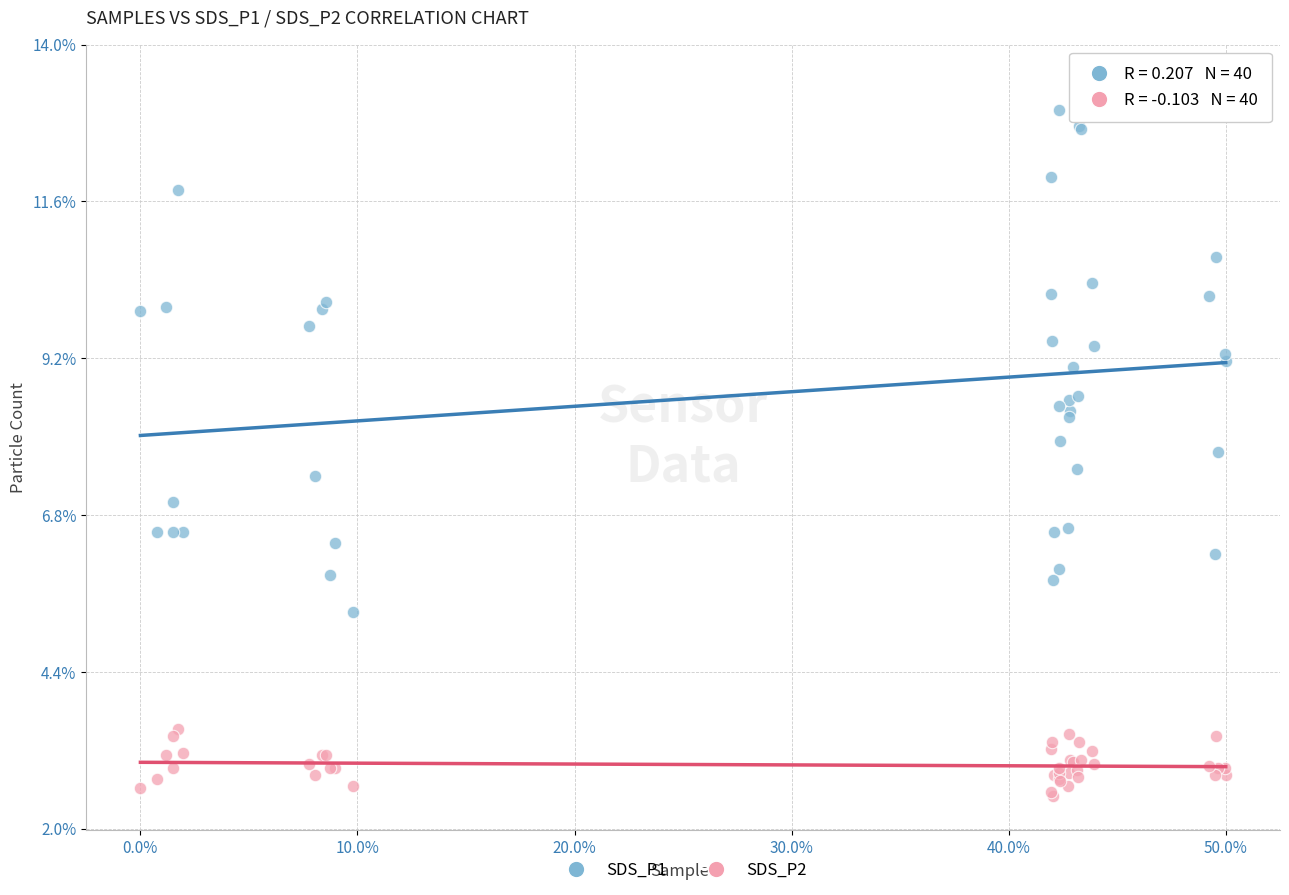

Which series reaches the minimum Y coordinate?

SDS_P2